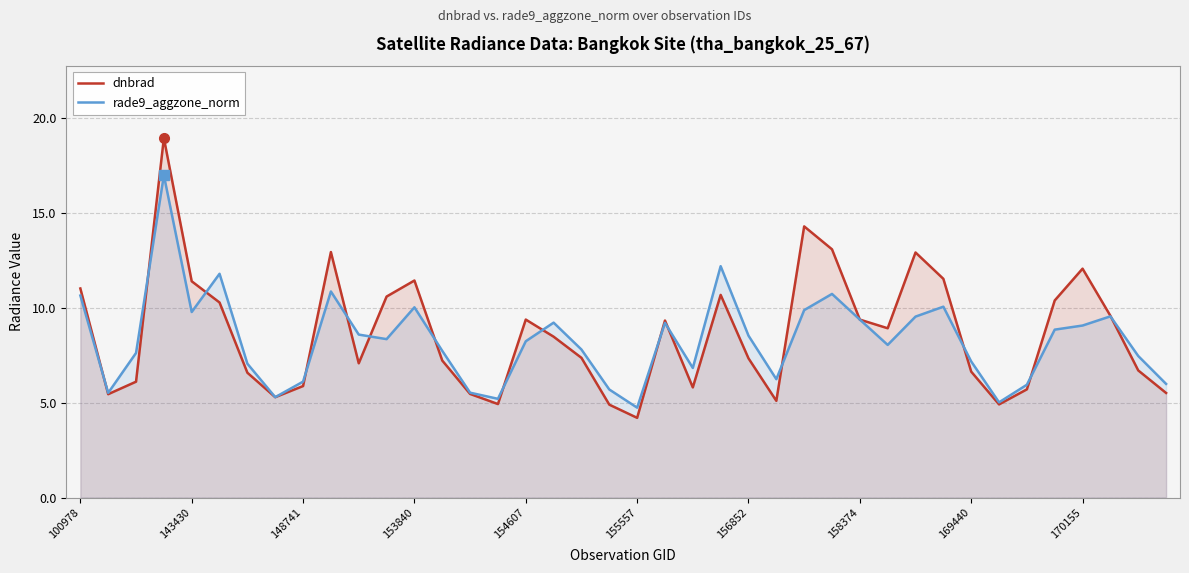

Does the chart have visible grid lines?

Yes